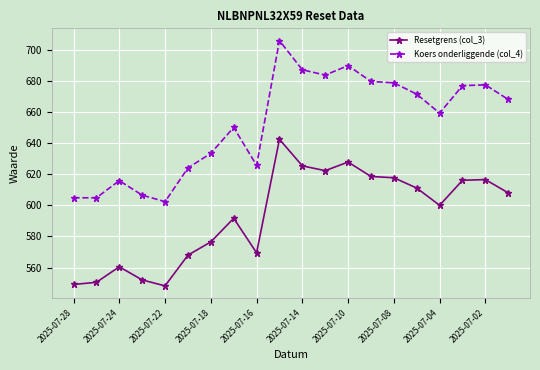

At how many categories does at least one series exceed 565?

20